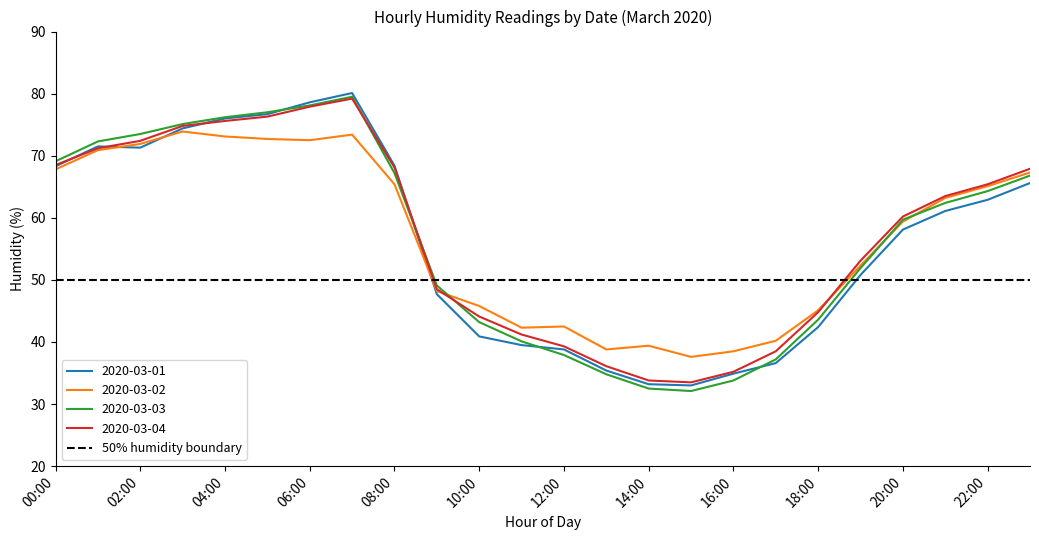

What value does the 2020-03-01 series have at 23?

65.6